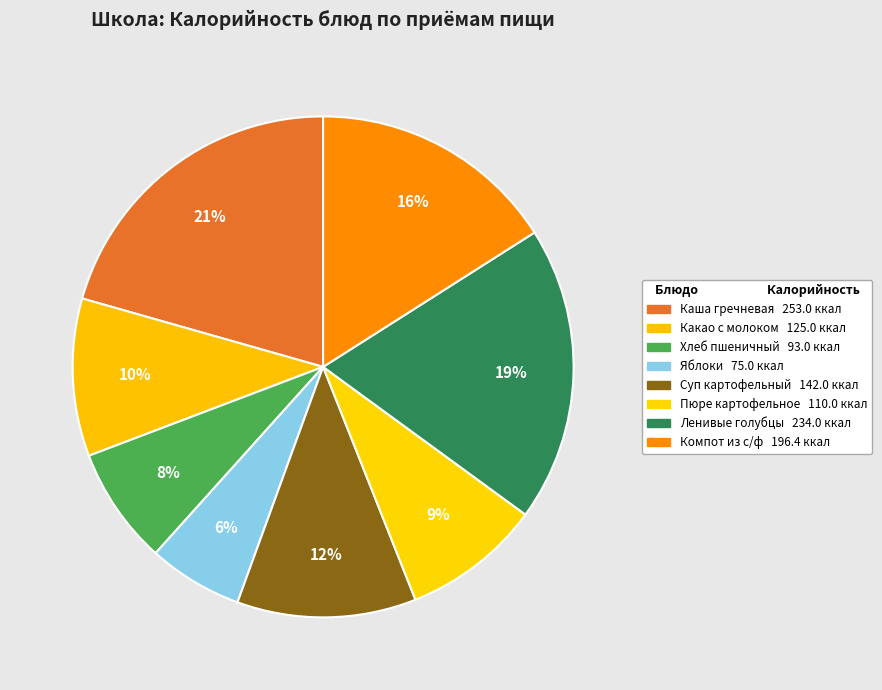

How many segments does this pie chart have?

8